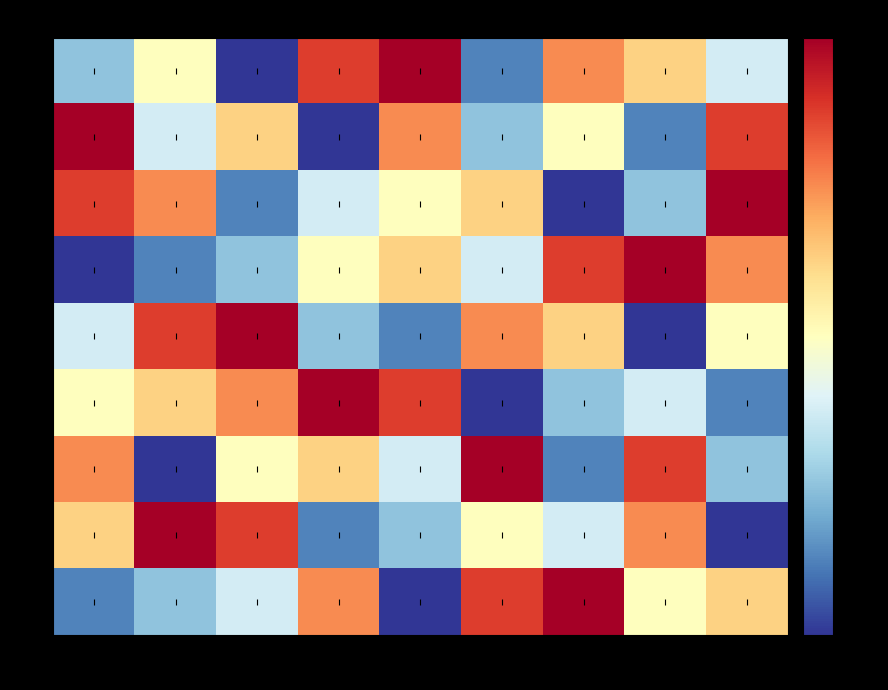

Which series has the largest range (max minus min)?

row1